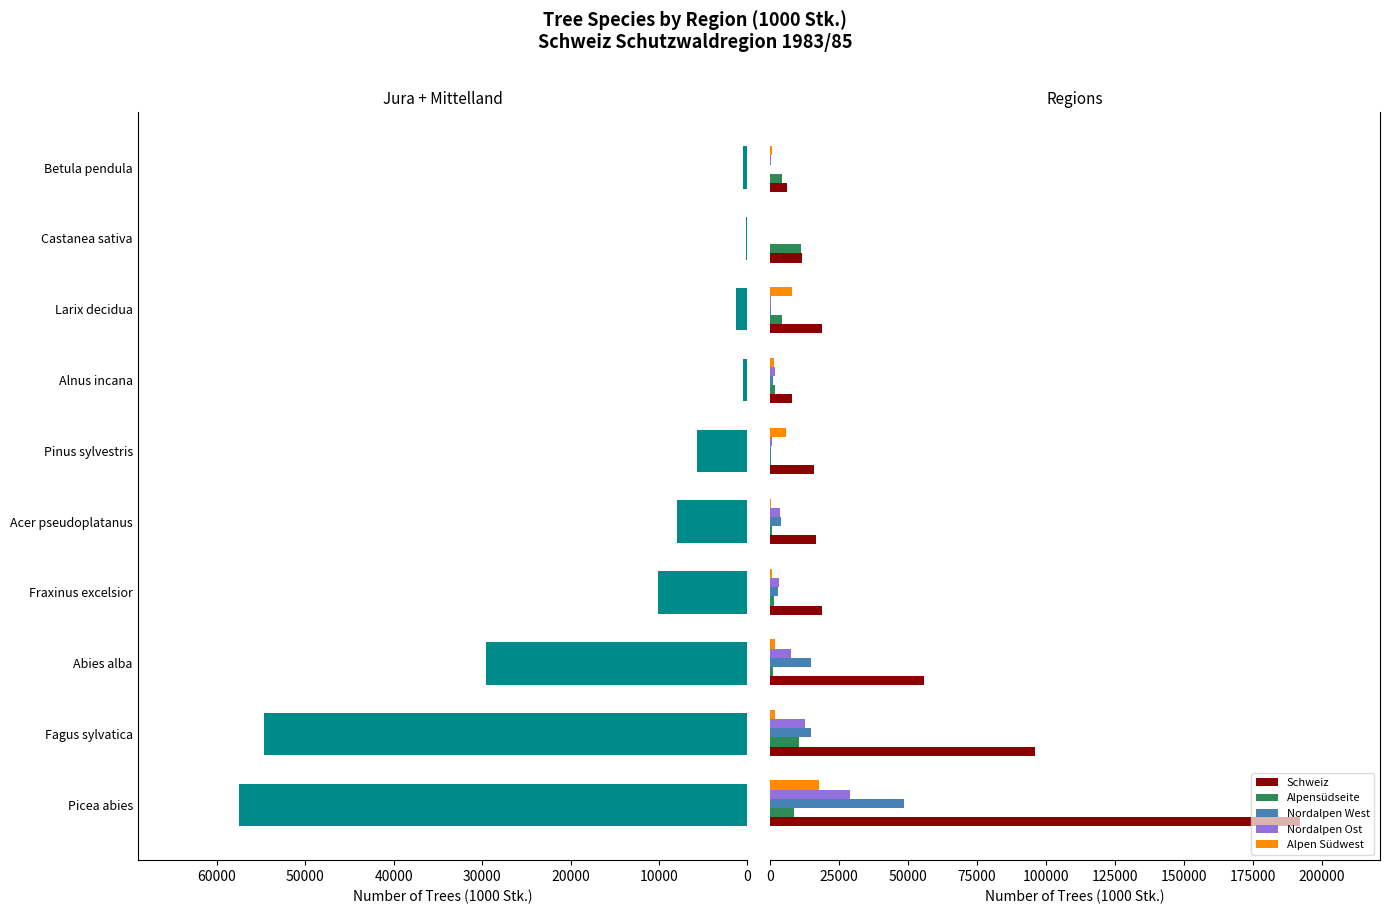

Is the value of Alpensüdseite at 50000 greater than the value of Alpen Südwest at 10000?

No